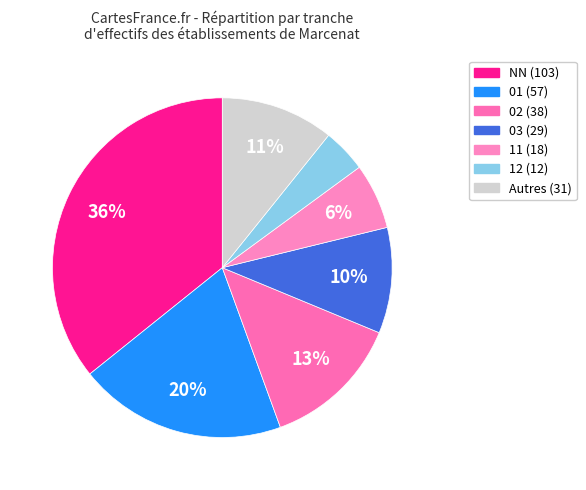

Count the number of slices in the pie.

7